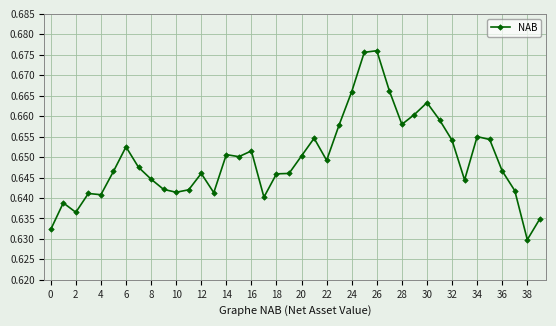

Count the values in the range 0 to 1.

40